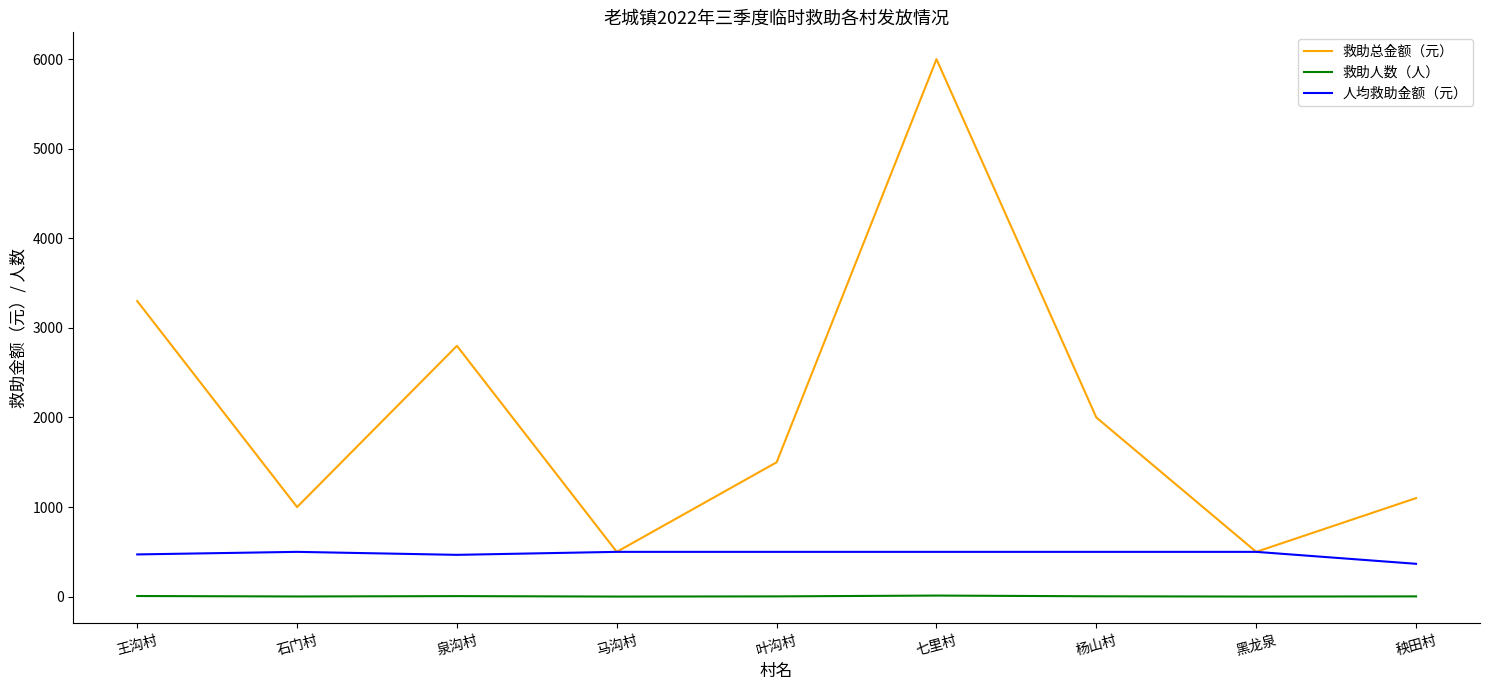

The value of 救助人数（人） at 马沟村 is 1.0. True or false?

True